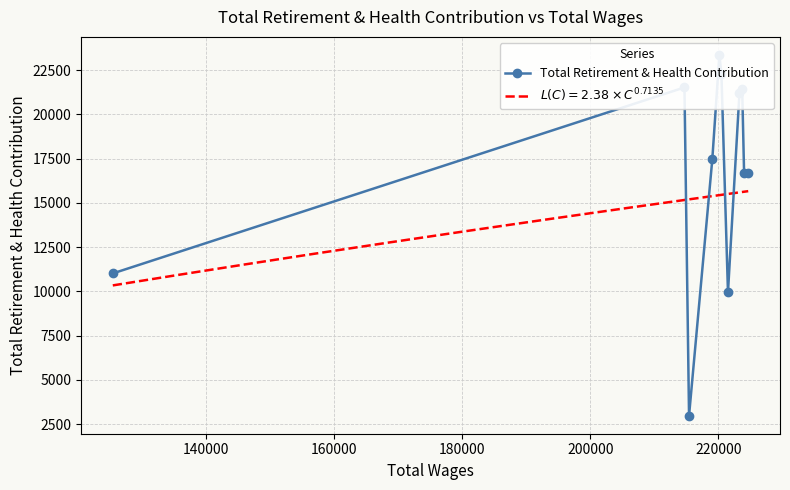

What is the sum of all values?

184566